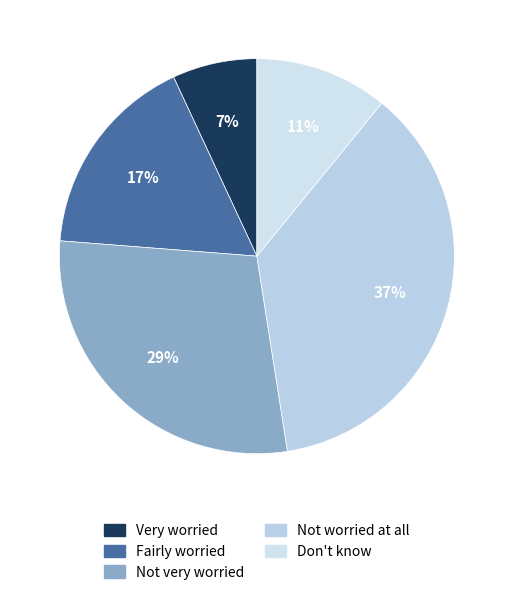

Rank the categories by value from lowest to highest.

Very worried, Don't know, Fairly worried, Not very worried, Not worried at all